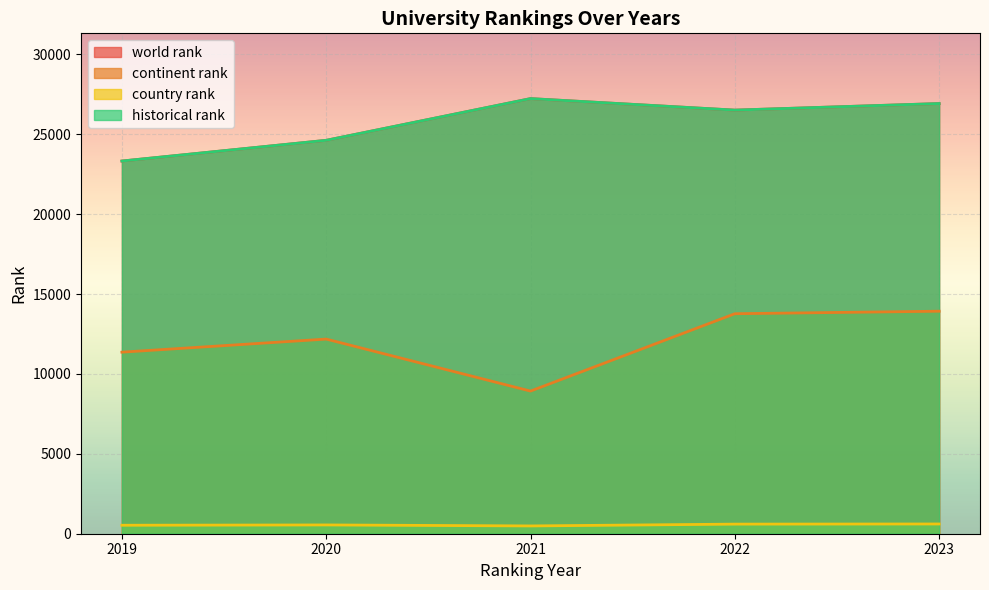

True or false: historical rank has more than 1 points higher than both neighbors.

True